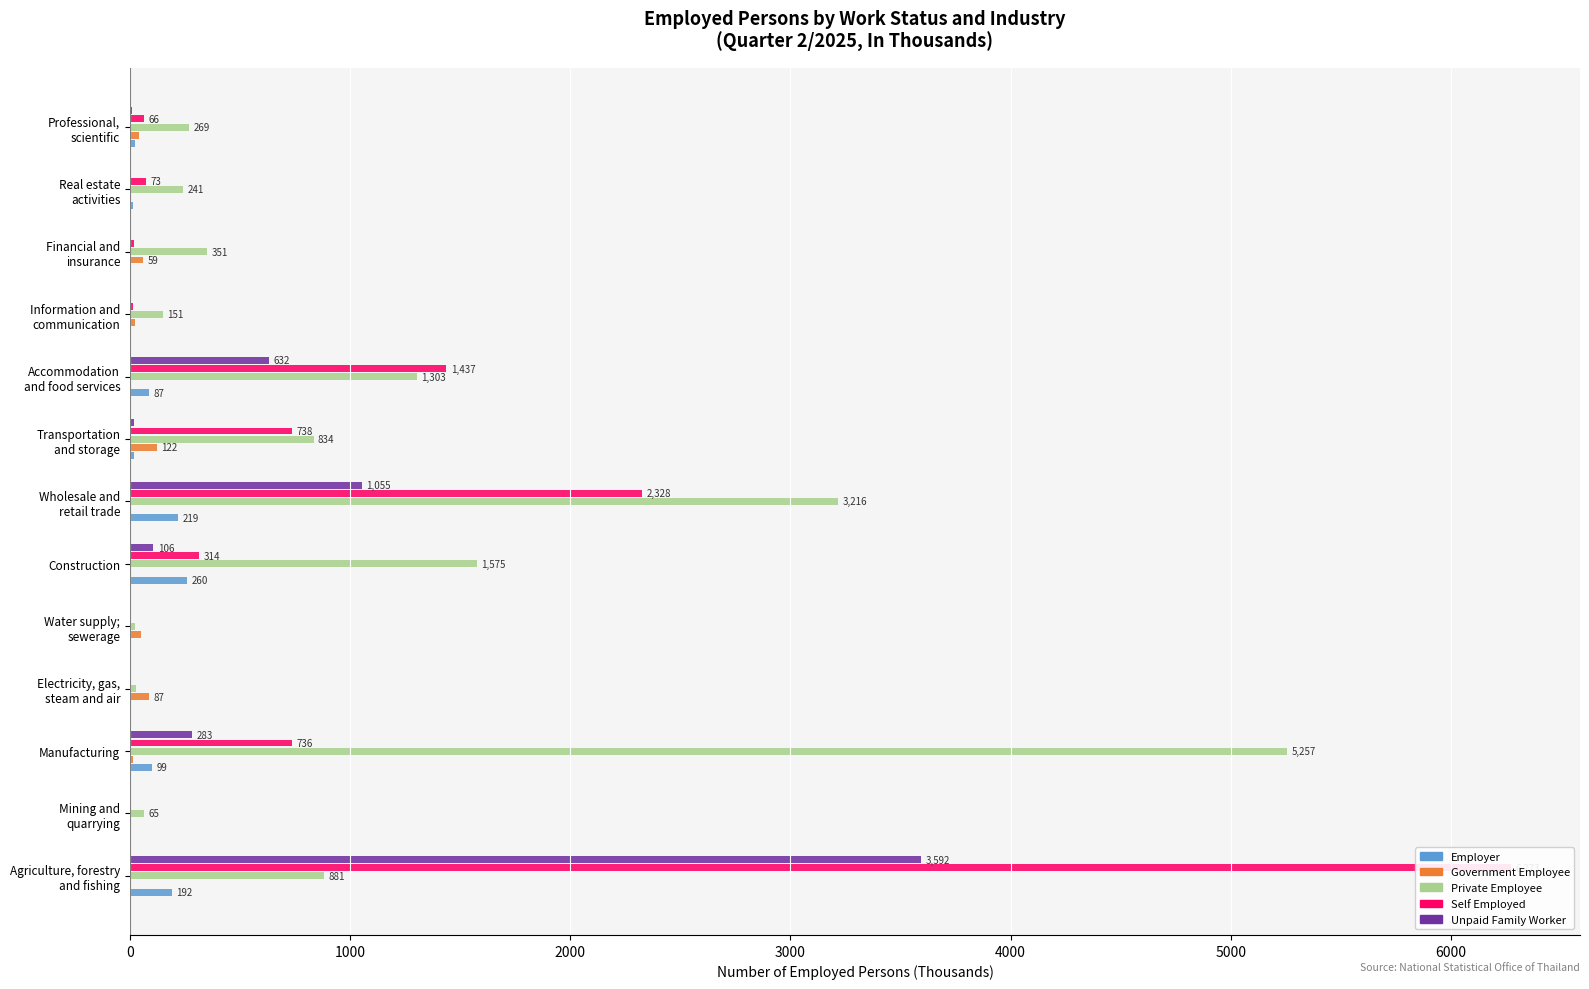

How many data points does each series have?

13